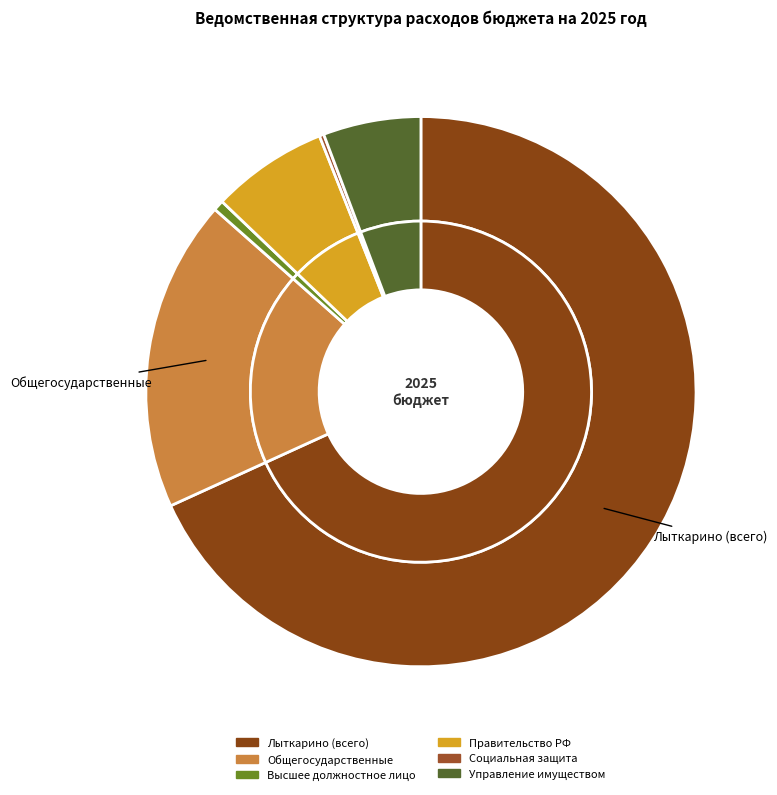

To the nearest percent, what portion does Общегосударственные вопросы represent?

18%